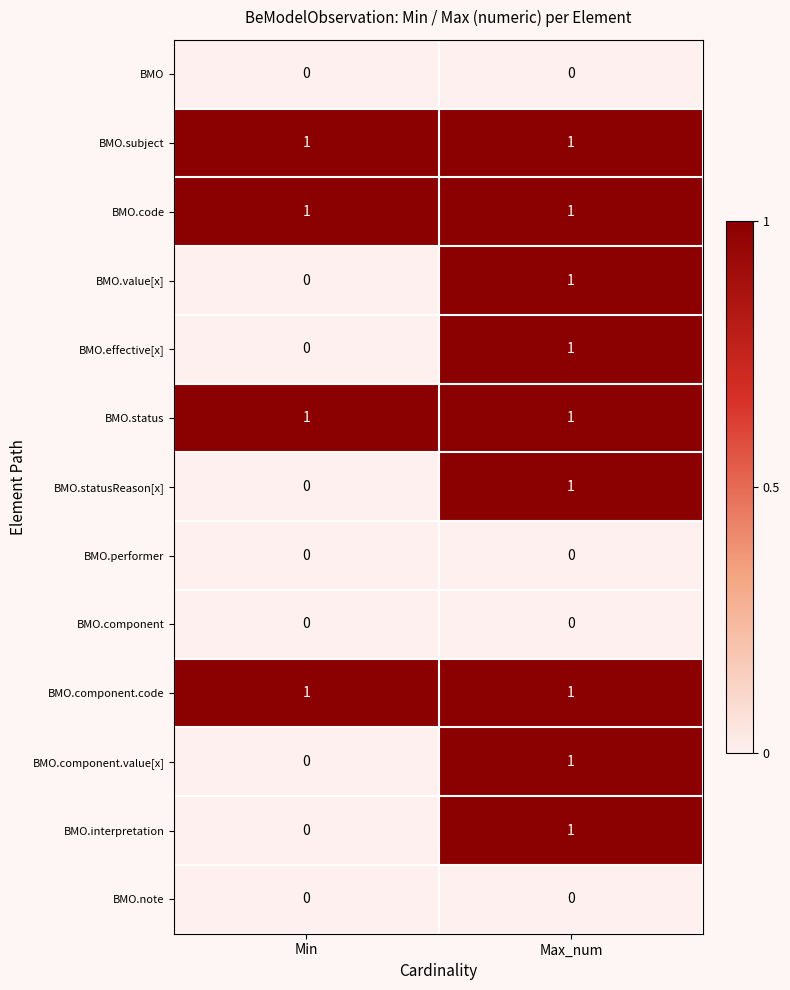

What is the spread (max minus min) of values at Min?

1